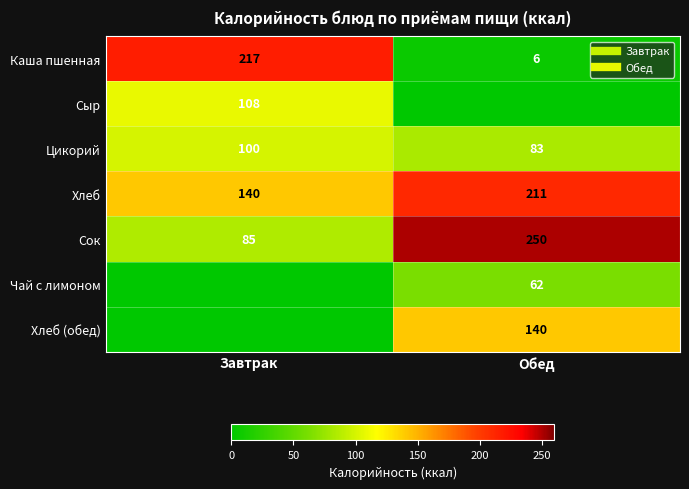

Which series has the widest spread of values?

Каша пшенная